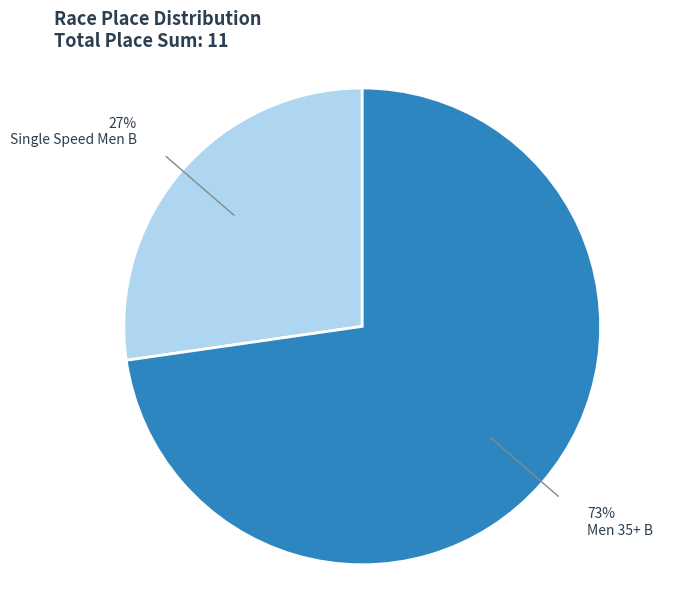

Is there any slice that represents more than half of the pie?

Yes